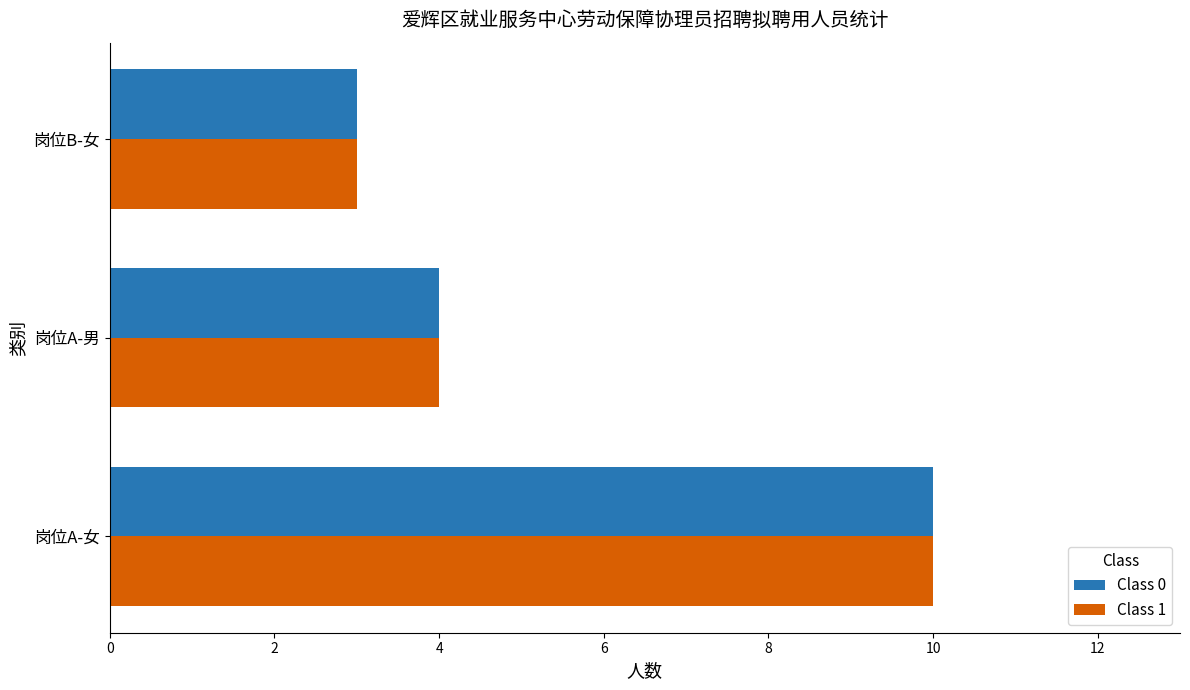

Where is Class 1 nearest to the value 6?

岗位A-男